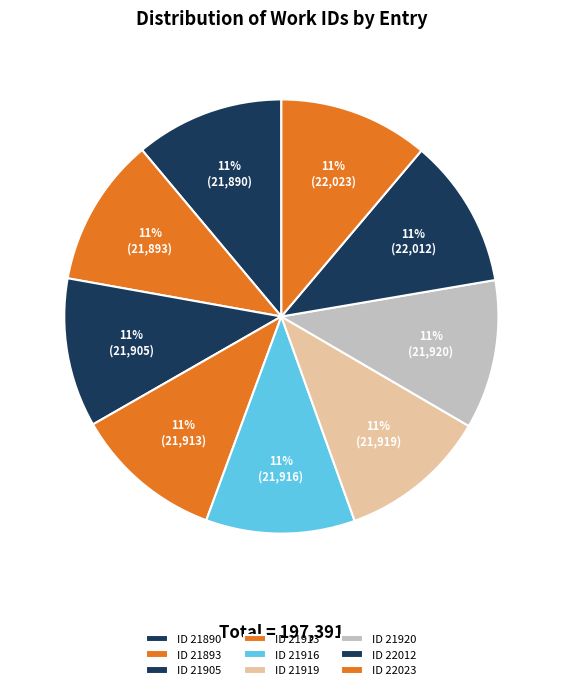

Rank the categories by value from highest to lowest.

2013-07-25 (id:22023), 2013-07-25 (id:22012), 2013-07-21 (id:21920), 2013-07-21 (id:21919), 2013-07-21 (id:21916), 2013-07-21 (id:21913), 2013-07-20 (id:21905), 2013-07-20 (id:21893), 2013-07-20 (id:21890)